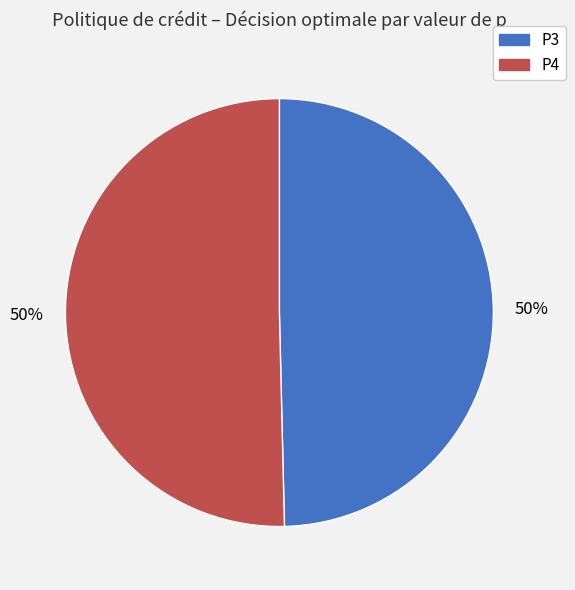

Is it true that P3 is 50% of the pie?

True